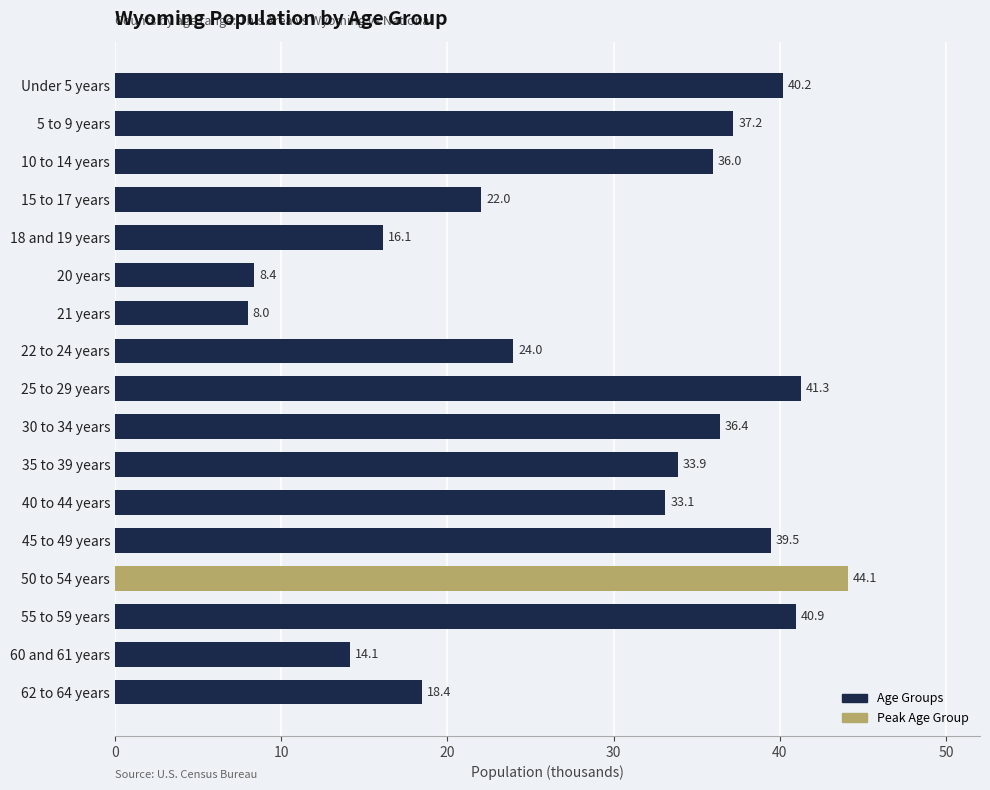

Rank the categories by value from highest to lowest.

50 to 54 years, 25 to 29 years, 55 to 59 years, Under 5 years, 45 to 49 years, 5 to 9 years, 30 to 34 years, 10 to 14 years, 35 to 39 years, 40 to 44 years, 22 to 24 years, 15 to 17 years, 62 to 64 years, 18 and 19 years, 60 and 61 years, 20 years, 21 years